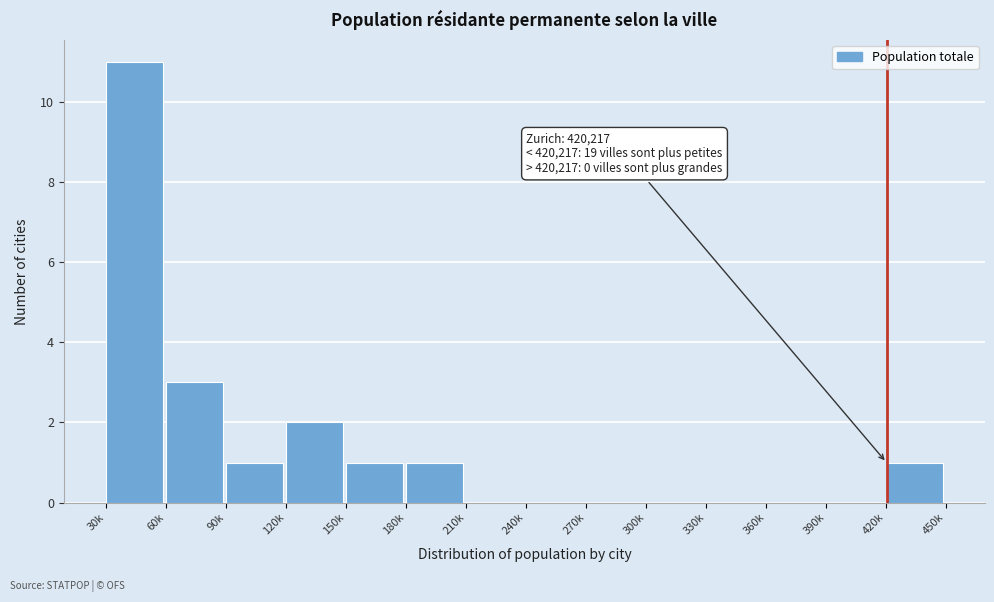

Reading right to left, what are all the values shown in this chart?

420k=1	390k=0	360k=0	330k=0	300k=0	270k=0	240k=0	210k=0	180k=1	150k=1	120k=2	90k=1	60k=3	30k=11